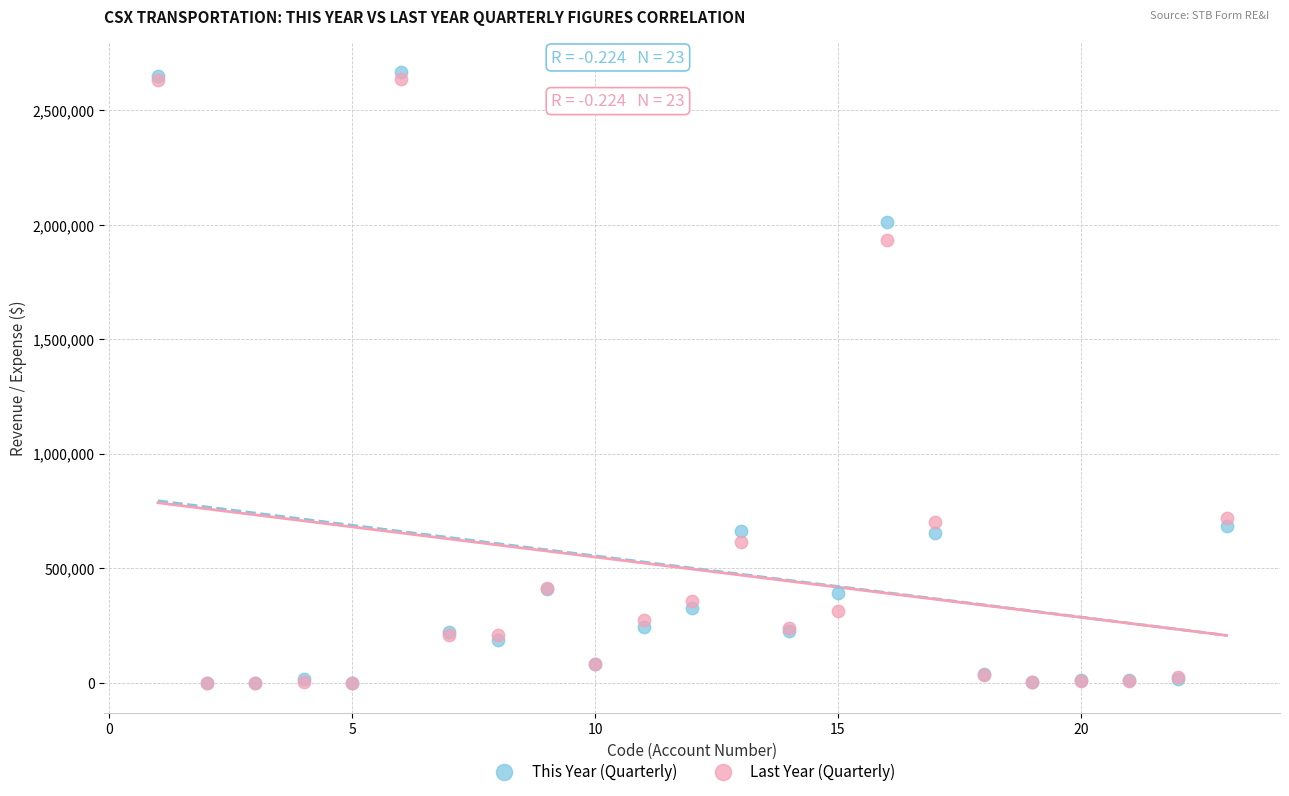

What are all the series names shown in the legend?

This Year (Quarterly), Last Year (Quarterly)